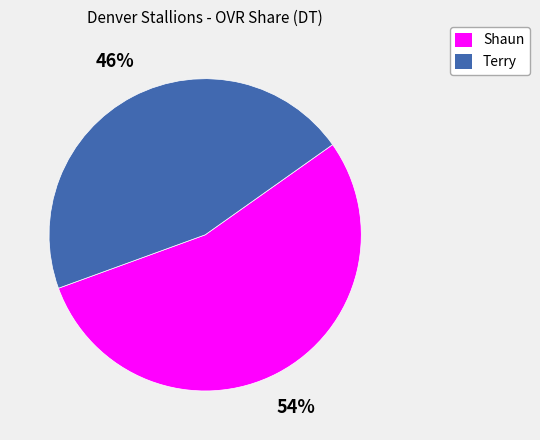

Does any single category account for the majority?

Yes